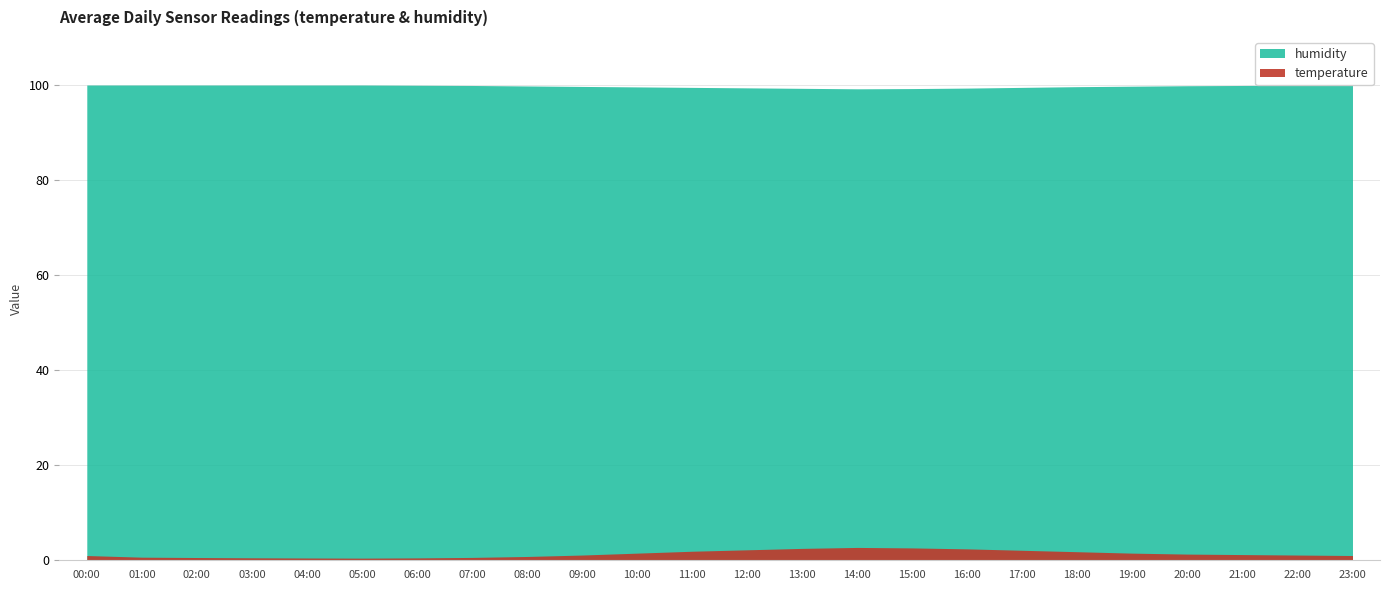

Count the number of categories in the chart.

24